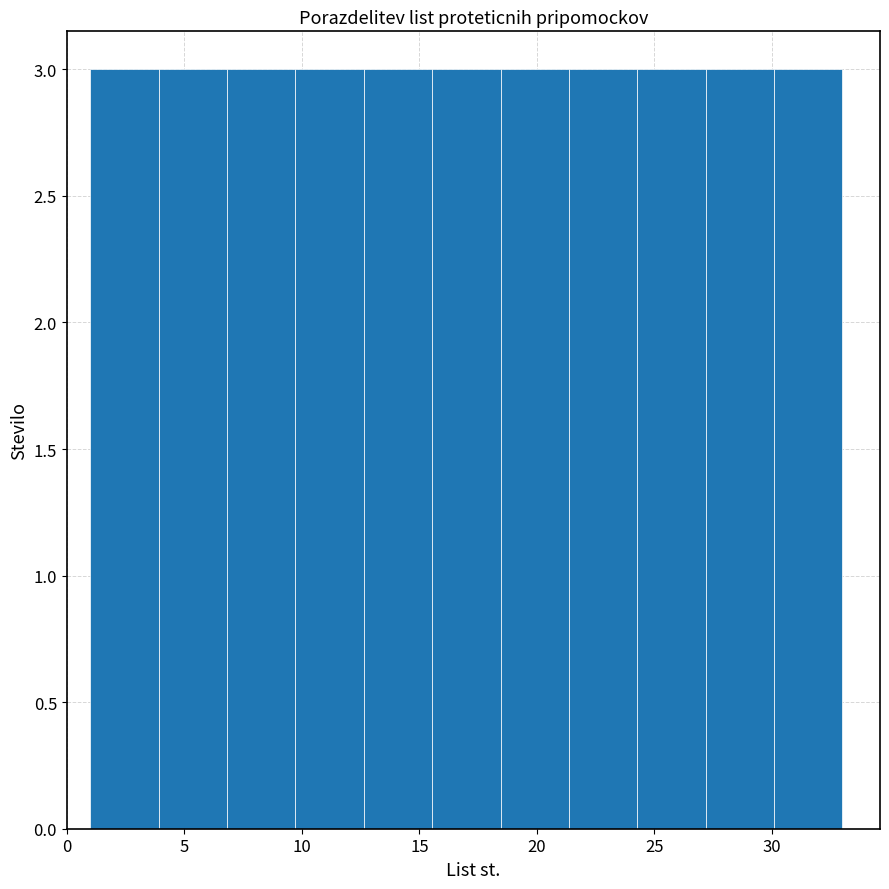

Reading left to right, list every bar in this chart as the range it spans on the x-axis followed by its height. Neither the bar edges nor the heights are printed on the chart, so give them approximately, as read against the axes.

1.0 to 4.0: 3
4.0 to 7.0: 3
7.0 to 9.5: 3
9.5 to 12.5: 3
12.5 to 15.5: 3
15.5 to 18.5: 3
18.5 to 21.5: 3
21.5 to 24.5: 3
24.5 to 27.0: 3
27.0 to 30.0: 3
30.0 to 33.0: 3